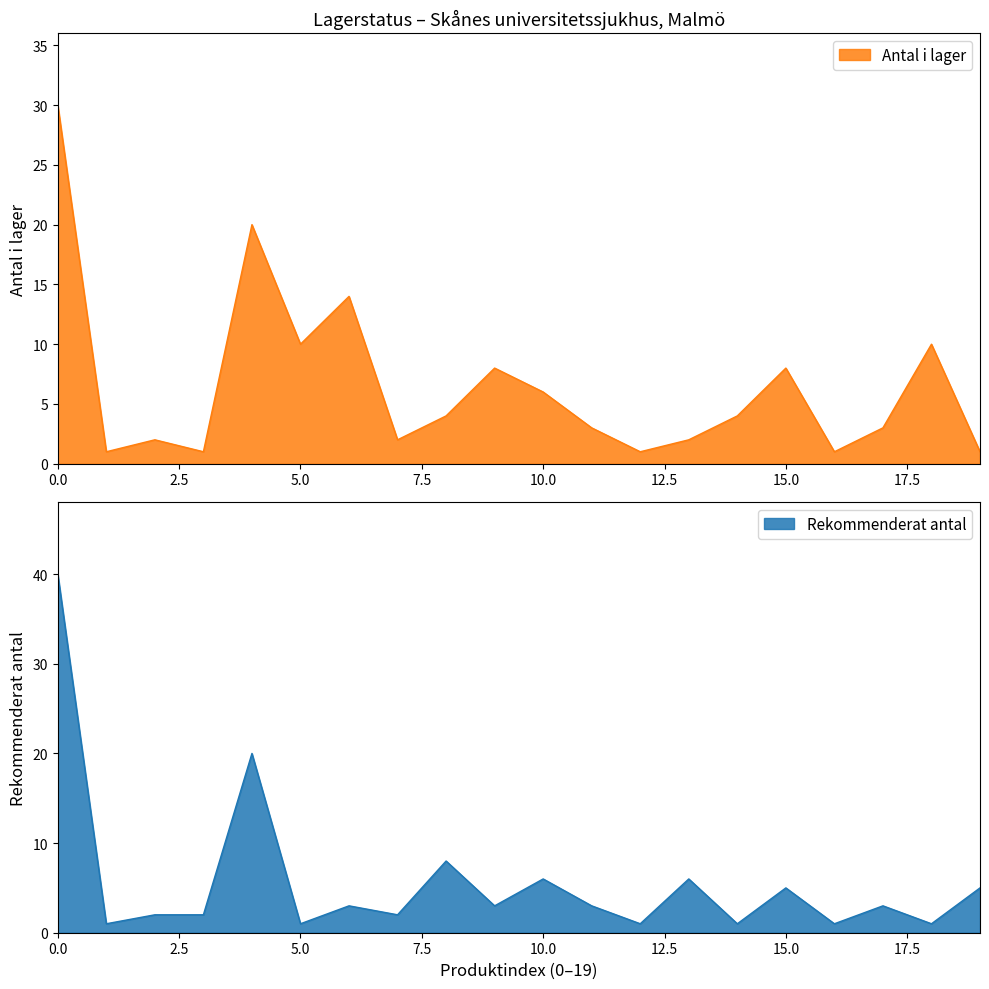

What value does the Rekommenderat antal series have at 0.0, to the nearest 10?

40